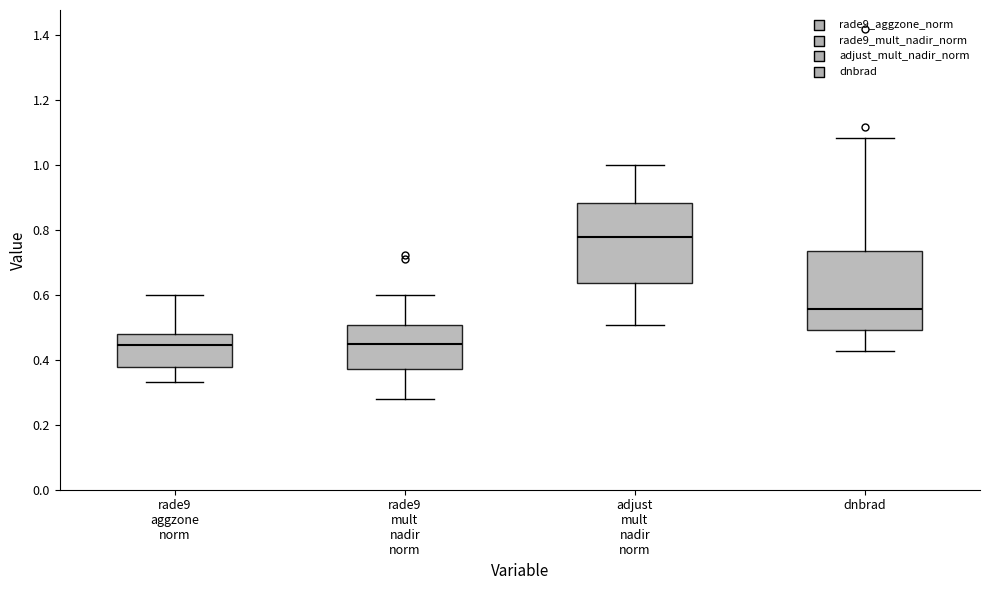

Reading left to right, read every box against the y-axis: the position of its median line, the range the box covers, and the ends of its whiskers. The values are not printed on the chart, so give them approximately, as read against the axis.

rade9 aggzone norm: median 0.44, box 0.38 to 0.48, whiskers 0.34 to 0.60
rade9 mult nadir norm: median 0.44, box 0.38 to 0.50, whiskers 0.28 to 0.60
adjust mult nadir norm: median 0.78, box 0.64 to 0.88, whiskers 0.50 to 1.00
dnbrad: median 0.56, box 0.50 to 0.74, whiskers 0.42 to 1.08